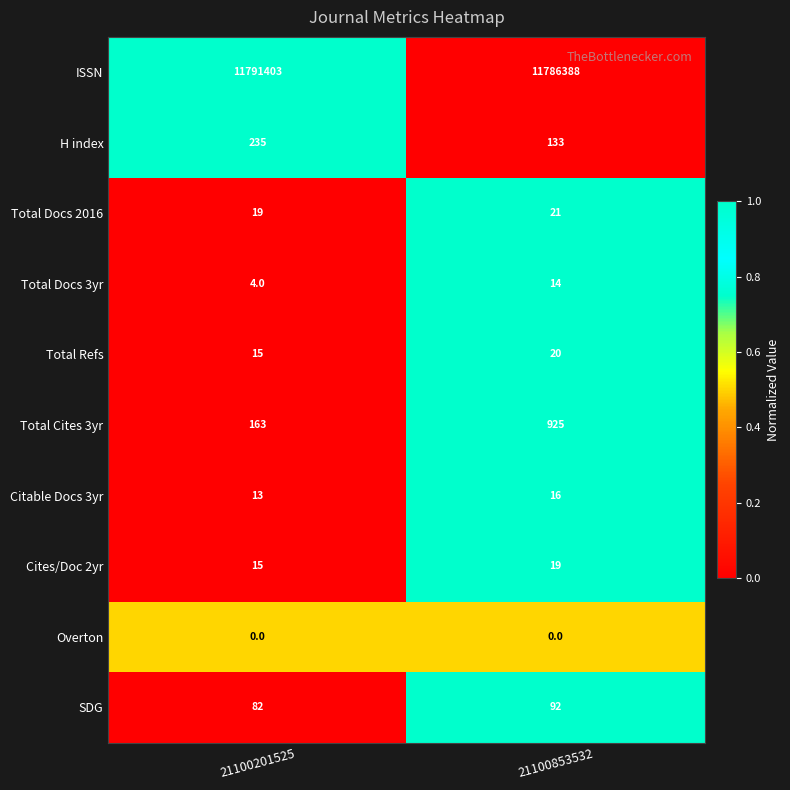

The Total Docs 2016 series shows 21 at 21100853532. True or false?

True